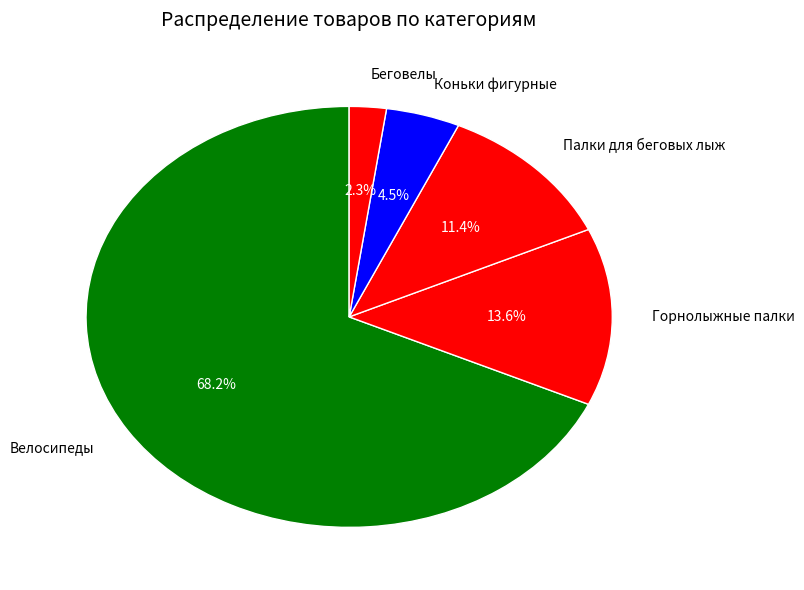

What is the ratio of the value at Велосипеды to the value at Палки для беговых лыж?

6.0